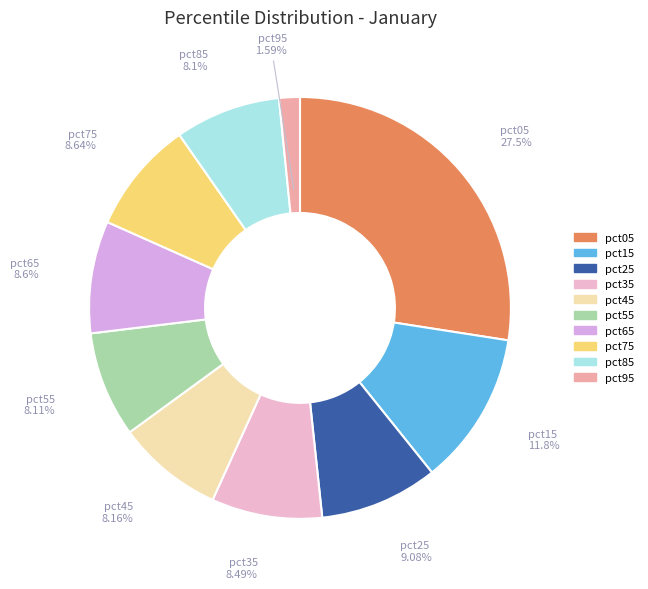

True or false: pct25 accounts for 9% of the total.

True